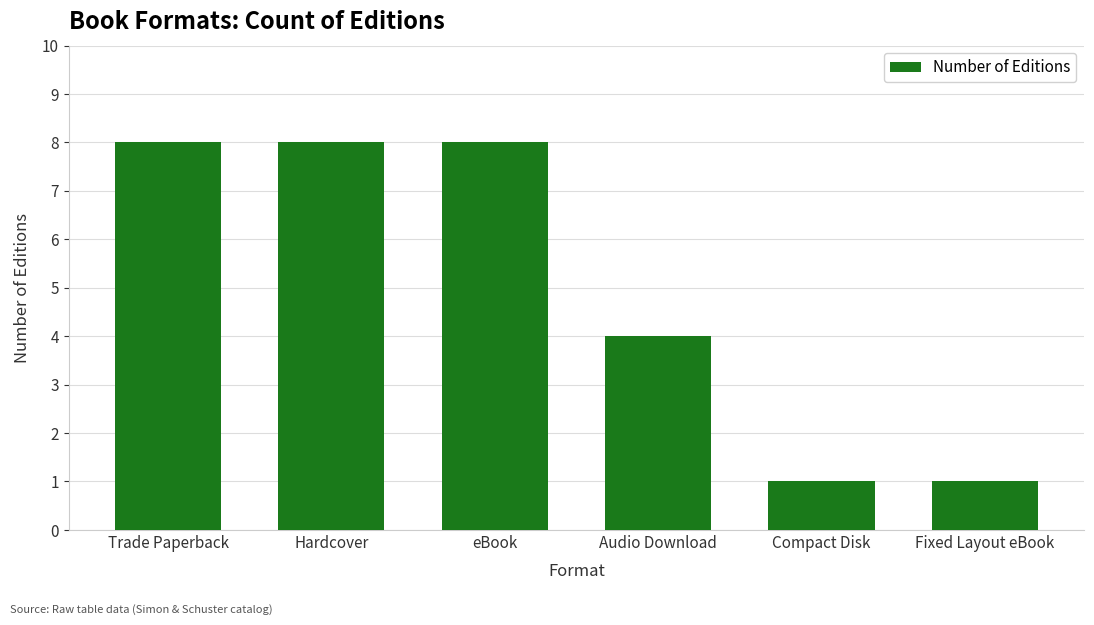

Reading left to right, list all the values displayed in this chart.

Trade Paperback=8	Hardcover=8	eBook=8	Audio Download=4	Compact Disk=1	Fixed Layout eBook=1